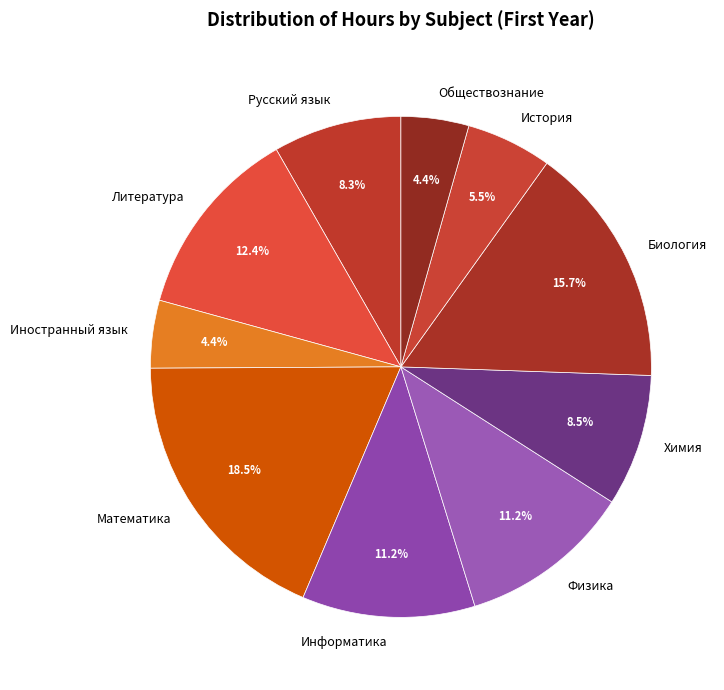

How many segments does this pie chart have?

10